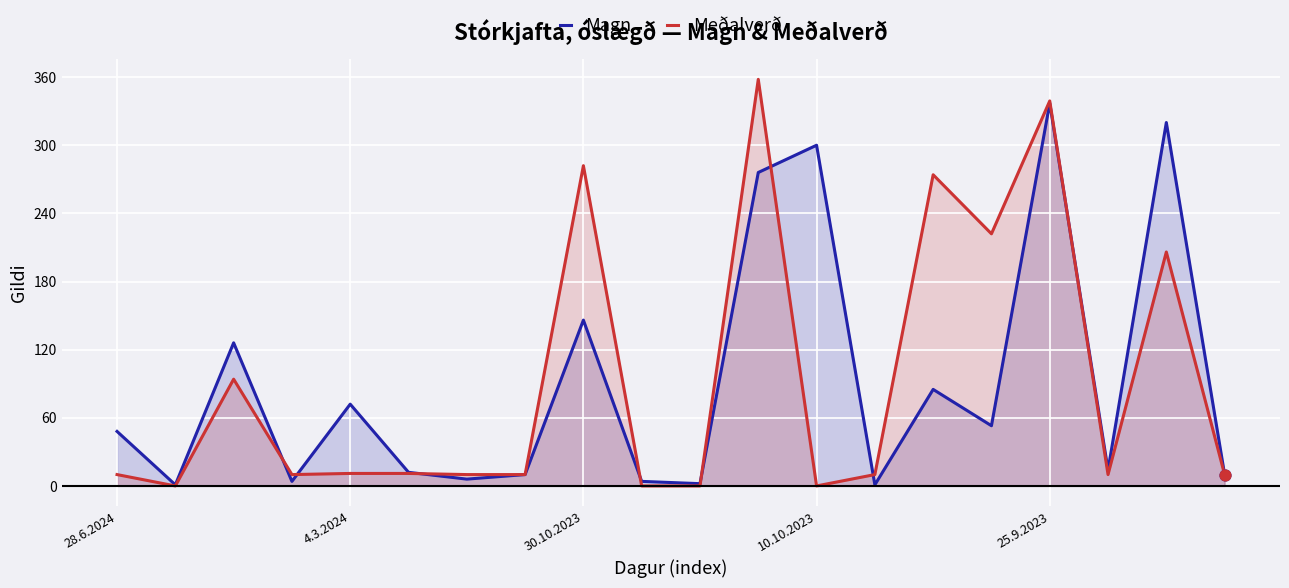

Which series has the widest spread of Y values?

Meðalverð